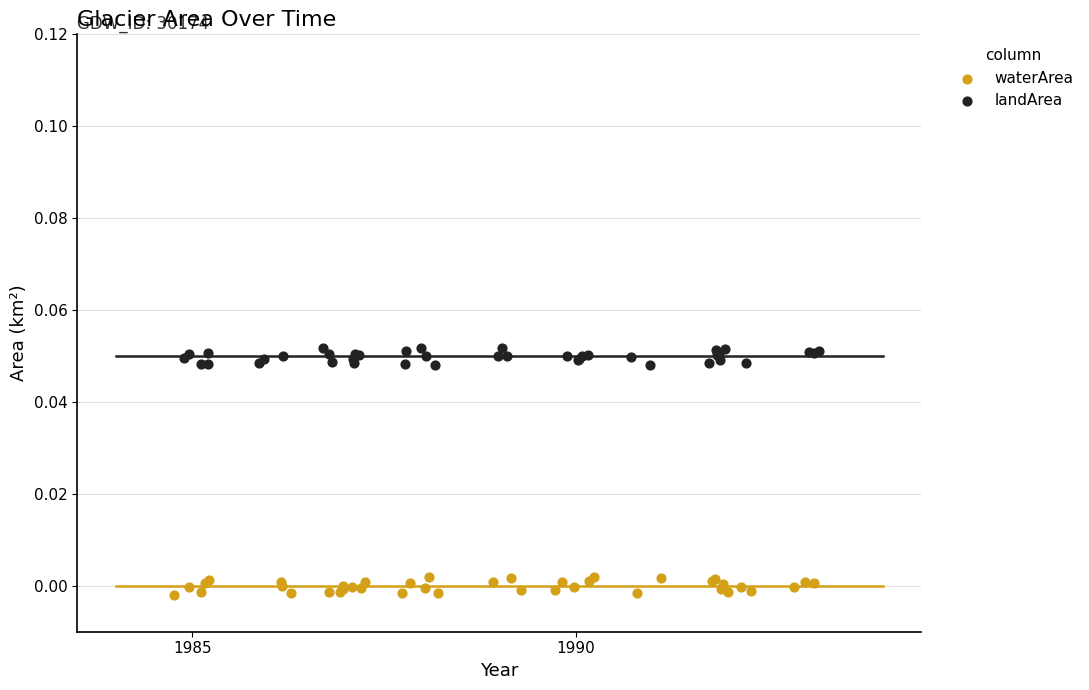

Which series contains the highest Y value?

landArea